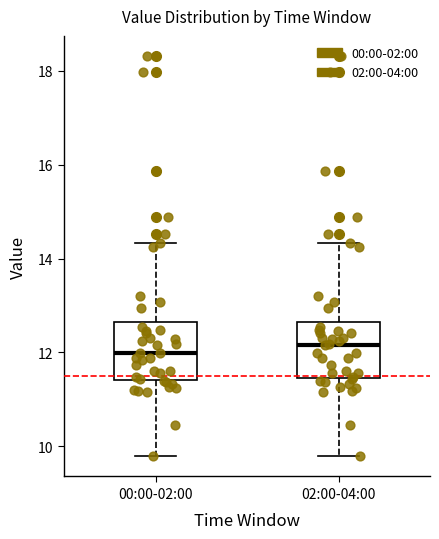

Reading left to right, transcribe this box plot: for each box, give where its median line is, the range the box spans, and where its two whiskers end, as read against the y-axis. The values are not printed on the chart, so give them approximately, as read against the axis.

00:00-02:00: median 12.0, box 11.4 to 12.6, whiskers 9.8 to 14.4
02:00-04:00: median 12.2, box 11.4 to 12.6, whiskers 9.8 to 14.4